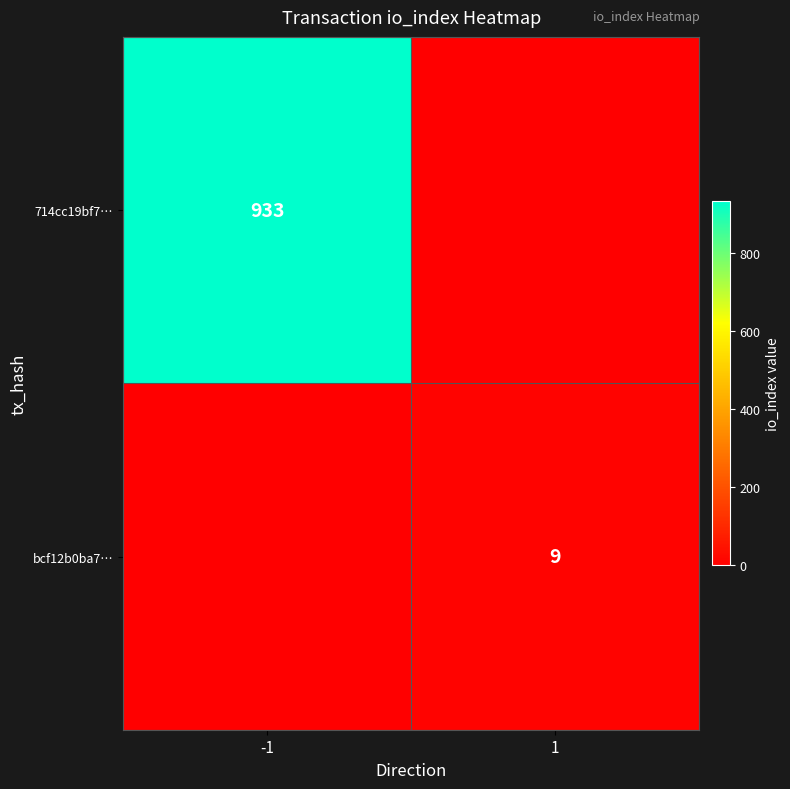

True or false: bcf12b0ba7… has a value of 5 at 1.

False